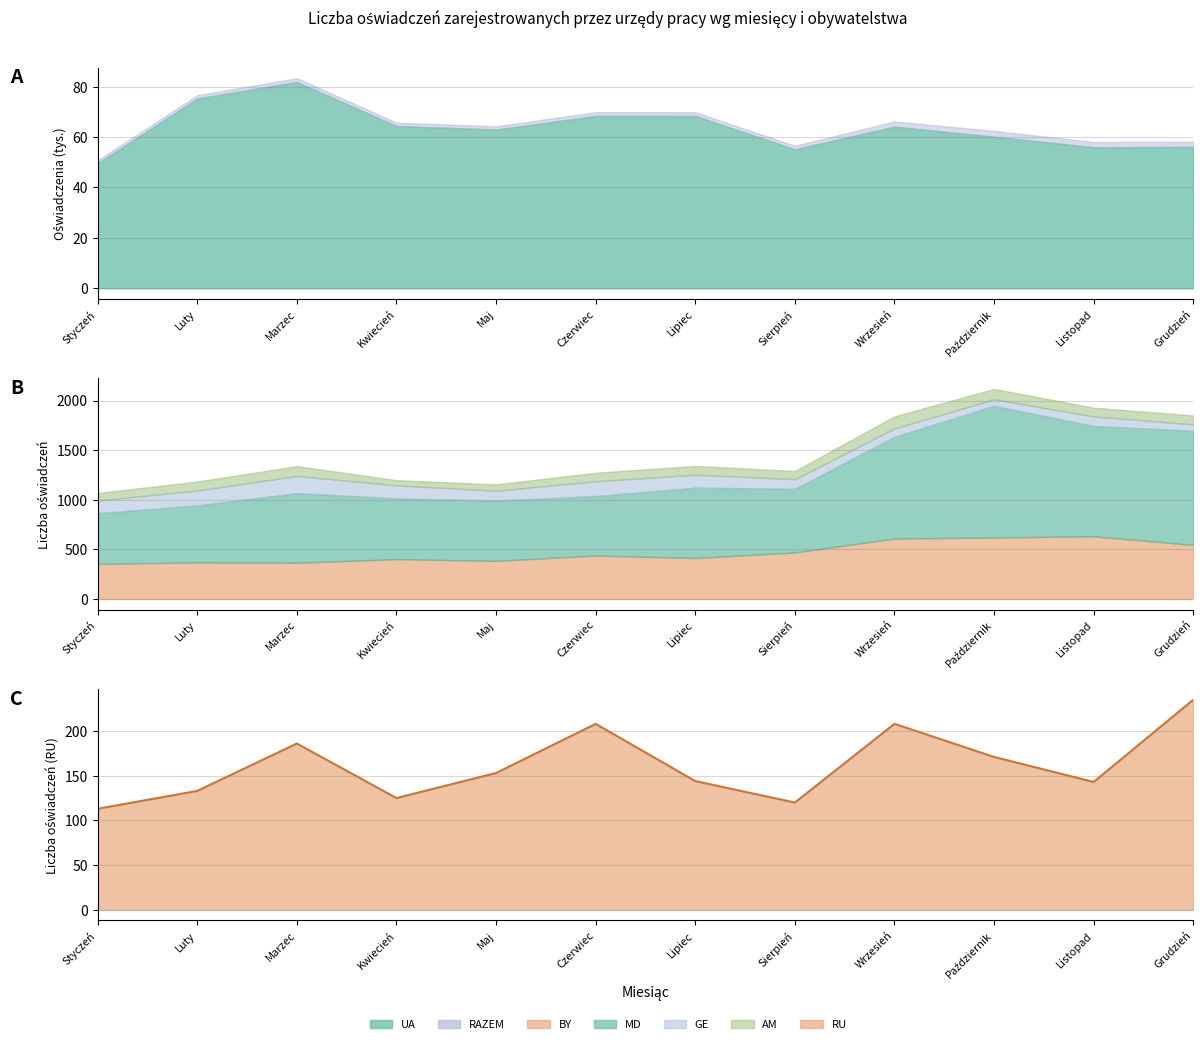

How many values exceed 153?

5